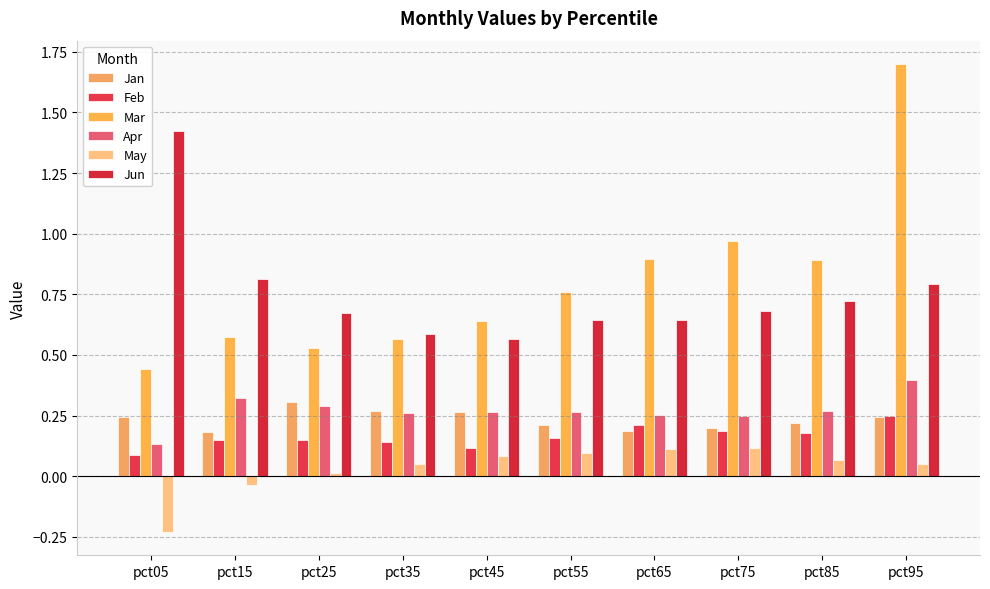

How many bars are there in total?

60